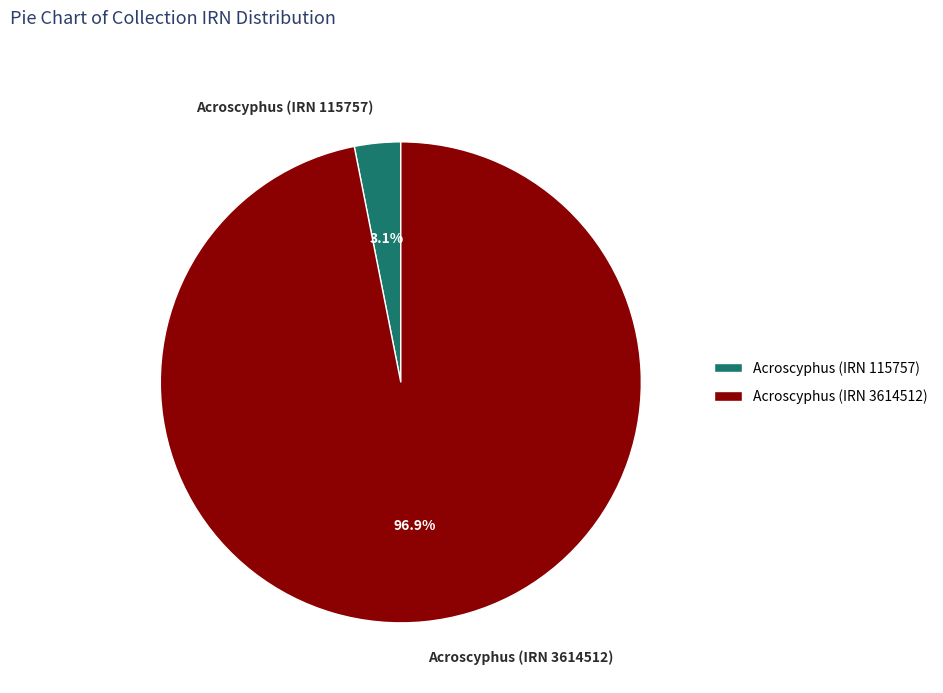

Rank the categories by value from highest to lowest.

Acroscyphus (IRN 3614512), Acroscyphus (IRN 115757)